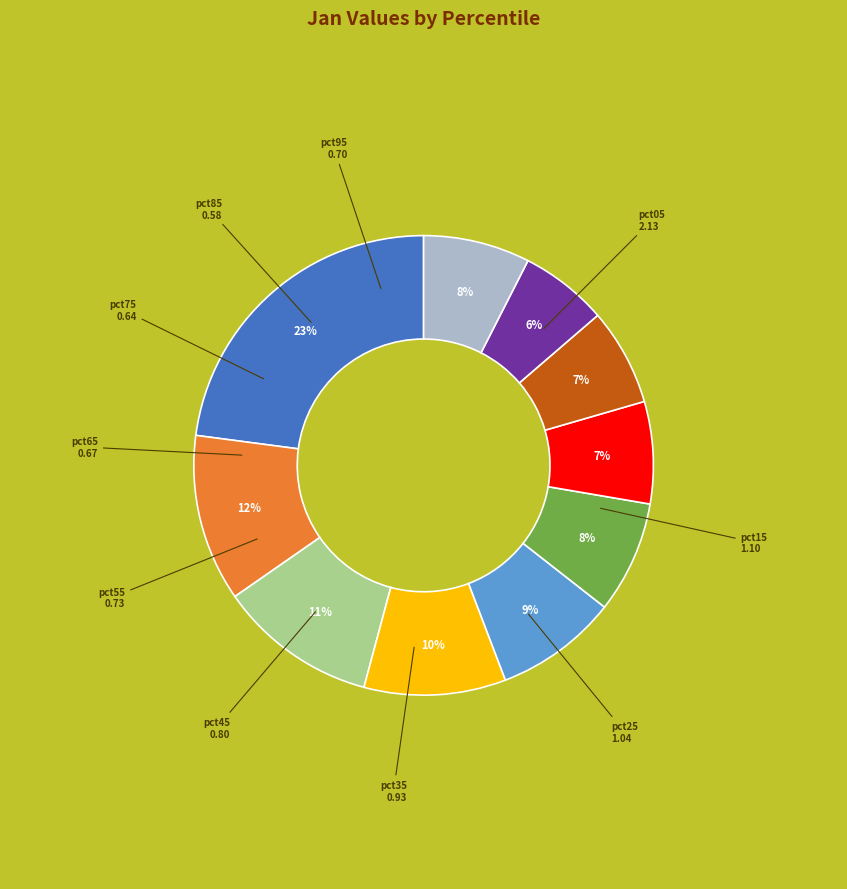

True or false: pct65 accounts for 7% of the total.

True